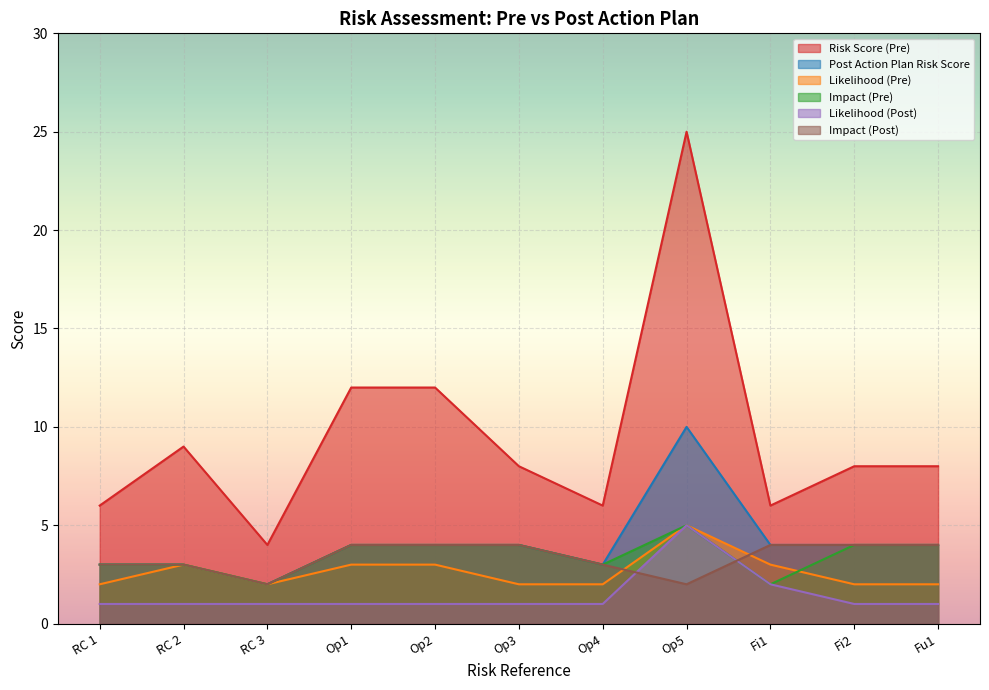

What is the average value of the Likelihood (Pre) series?

3